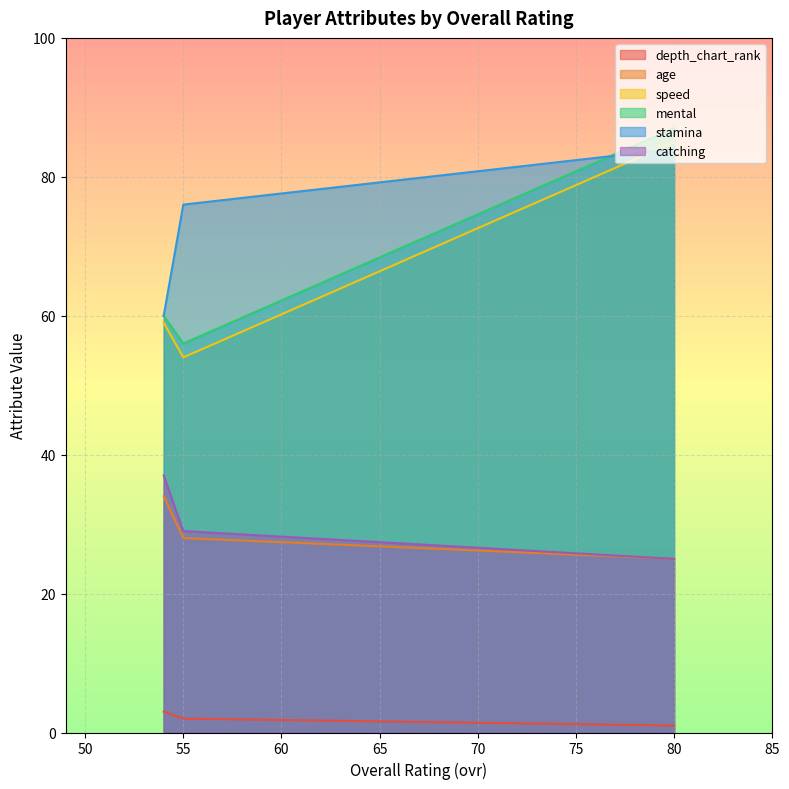

What is the average value of the depth_chart_rank series?

2